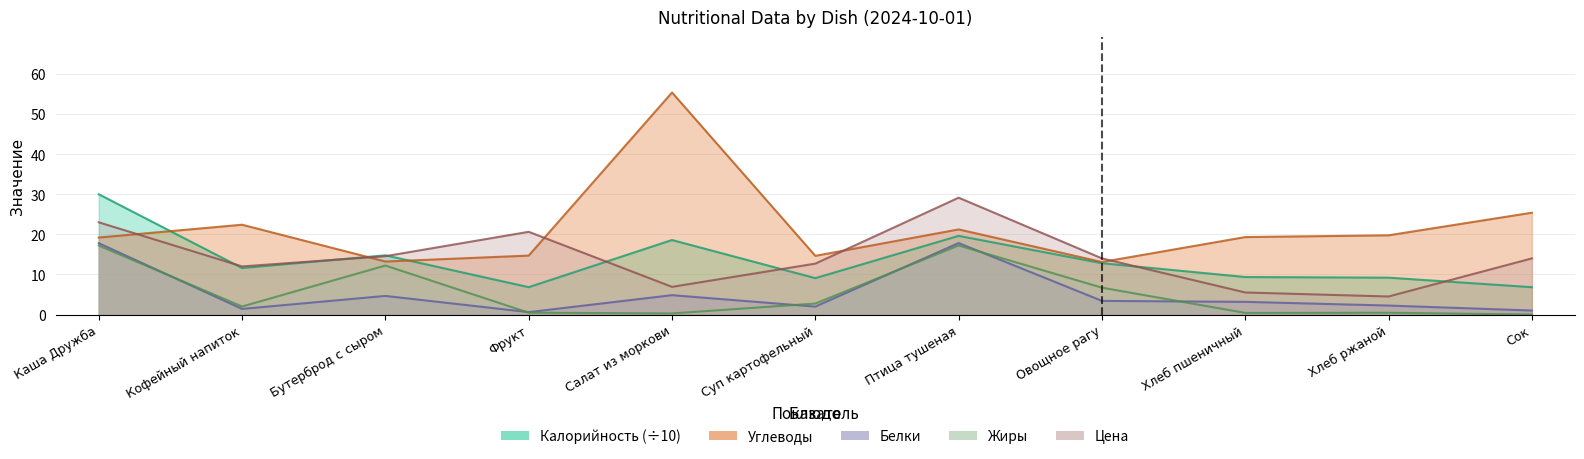

What is the label of the 11th point from the right?

Каша Дружба